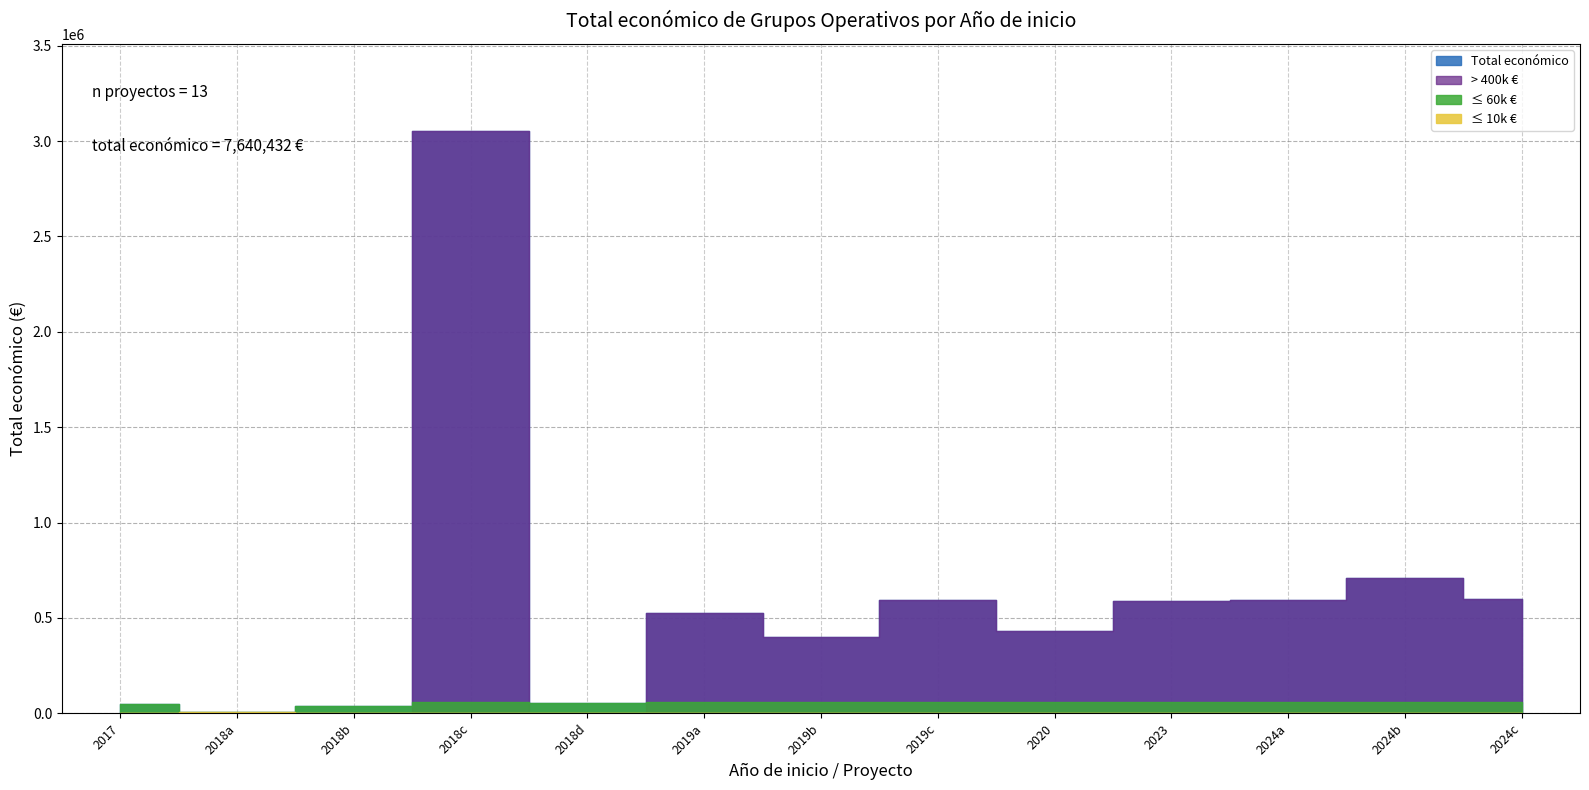

What is the maximum value shown in the chart?

3051573